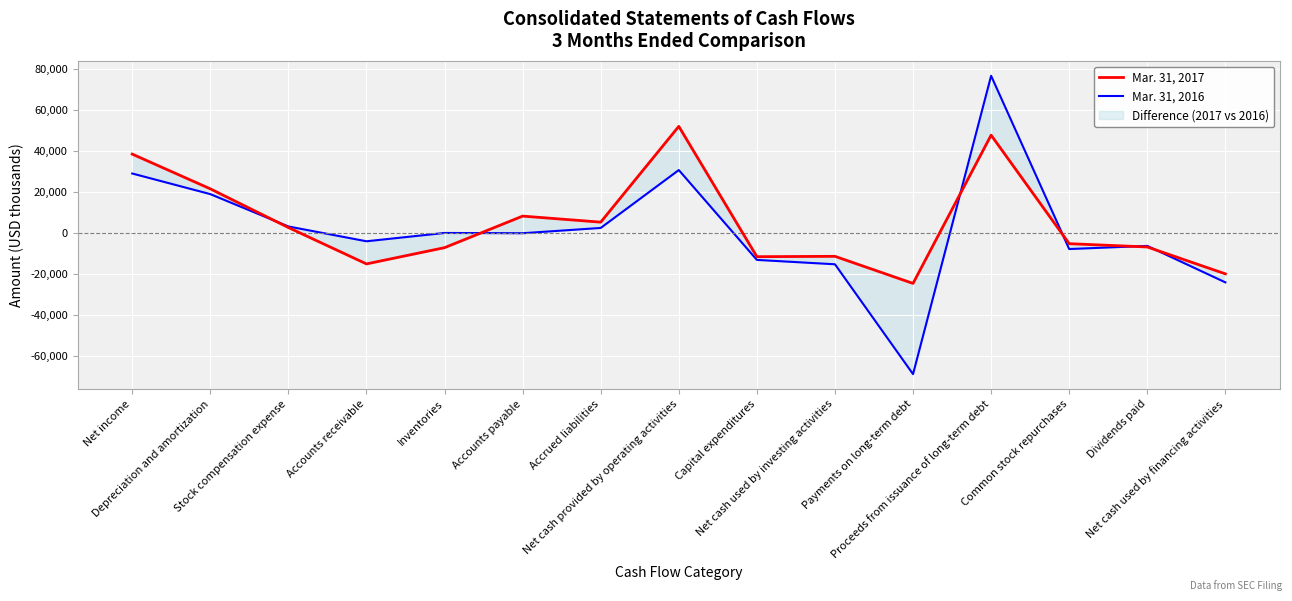

Reading left to right, extract all data points from this chart.

Mar. 31, 2017: 38303	21366	2490	-15252	-7329	8064	5117	51836	-11727	-11557	-24768	47550	-5383	-6997	-20100
Mar. 31, 2016: 28848	18786	3011	-4213	-153	-285	2292	30529	-13297	-15430	-69013	76503	-8000	-6468	-24251